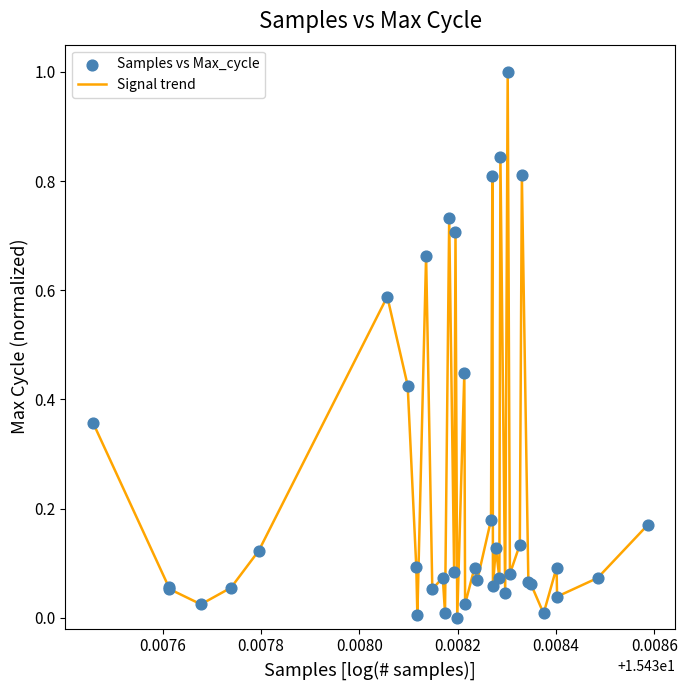

What is the maximum value shown in the chart?

1.0